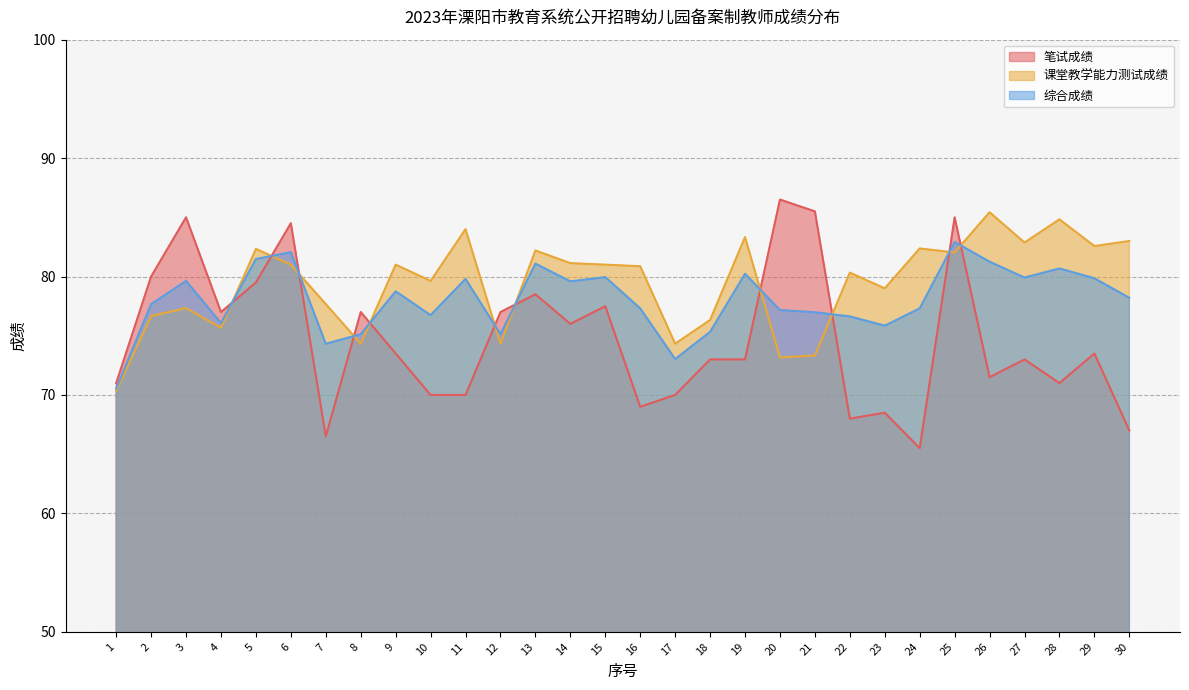

At which category is the sum across all series the highest?

25